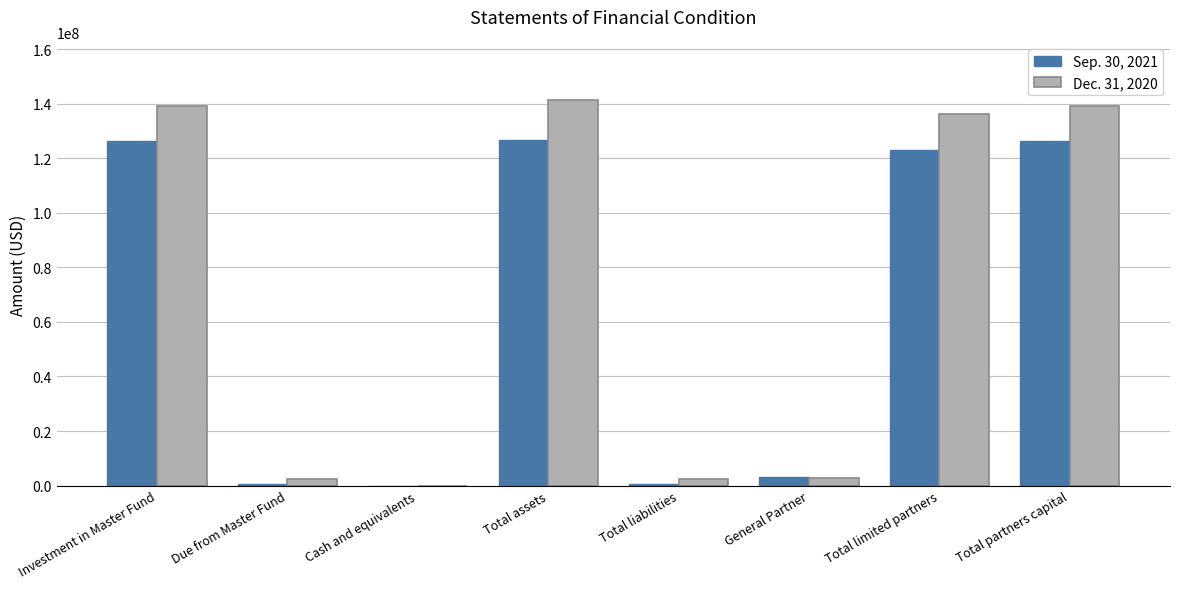

Which series has the largest total across all categories?

Dec. 31, 2020